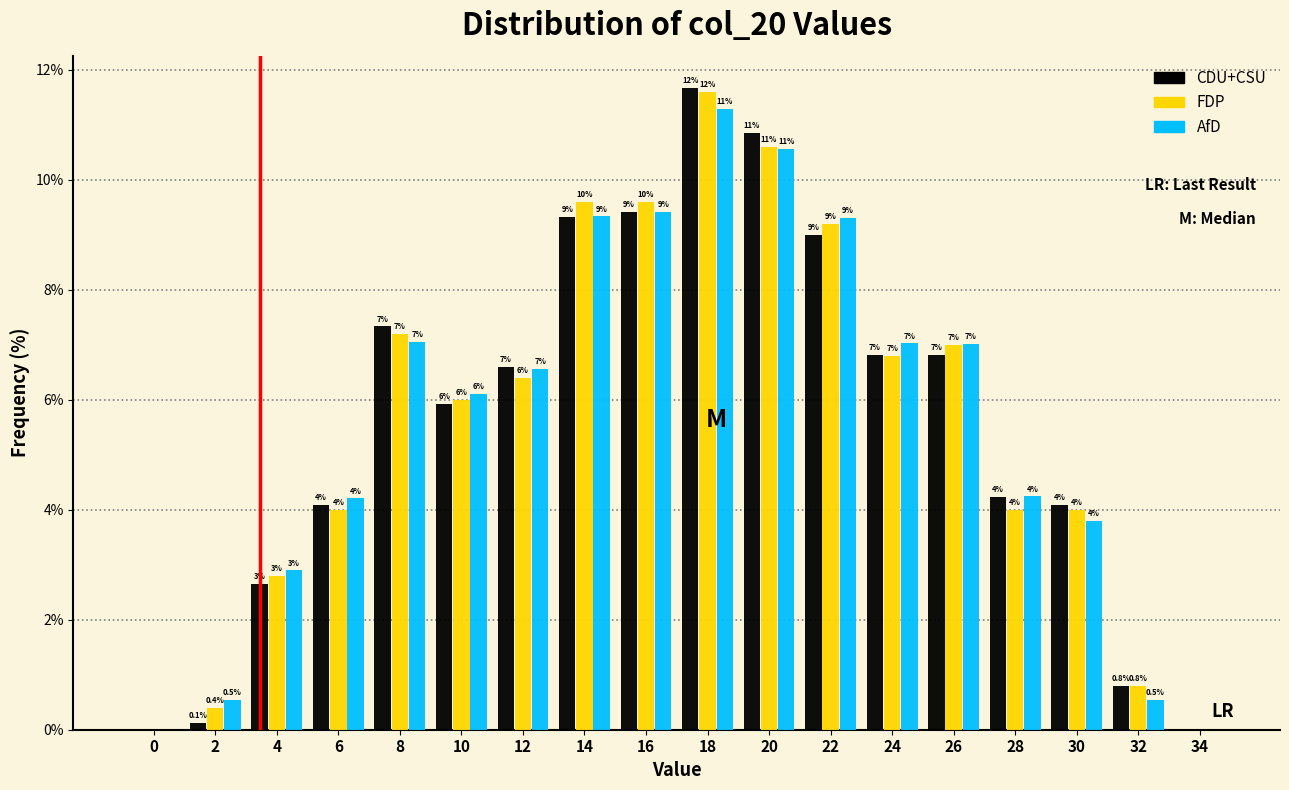

Which series has the largest total across all categories?

FDP